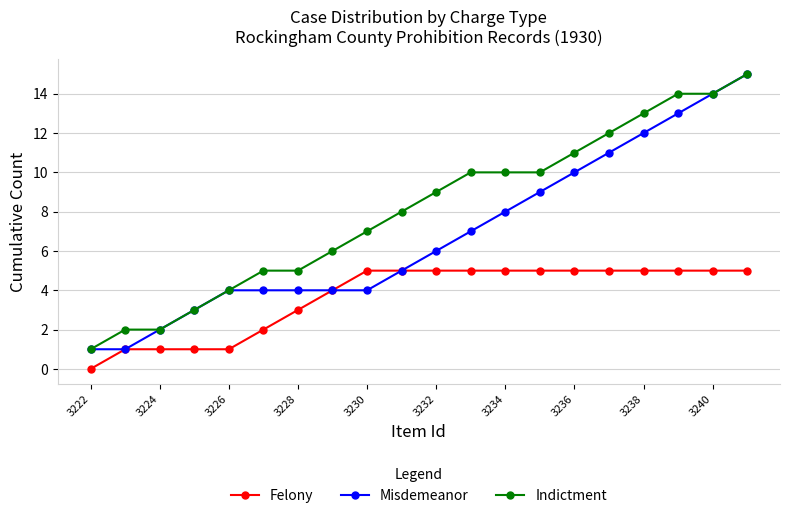

True or false: Misdemeanor has more than 2 interior local peaks.

False